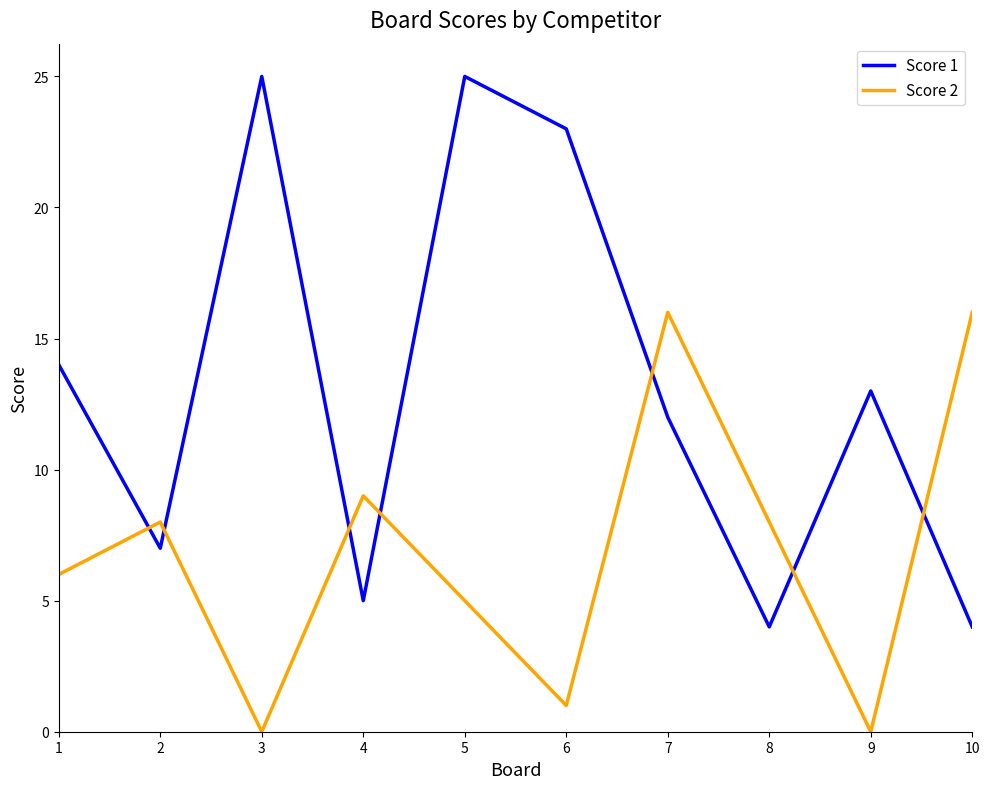

Reading left to right, transcribe all the data shown in this chart.

Score 1: 1=14	2=7	3=25	4=5	5=25	6=23	7=12	8=4	9=13	10=4
Score 2: 1=6	2=8	3=0	4=9	5=5	6=1	7=16	8=8	9=0	10=16